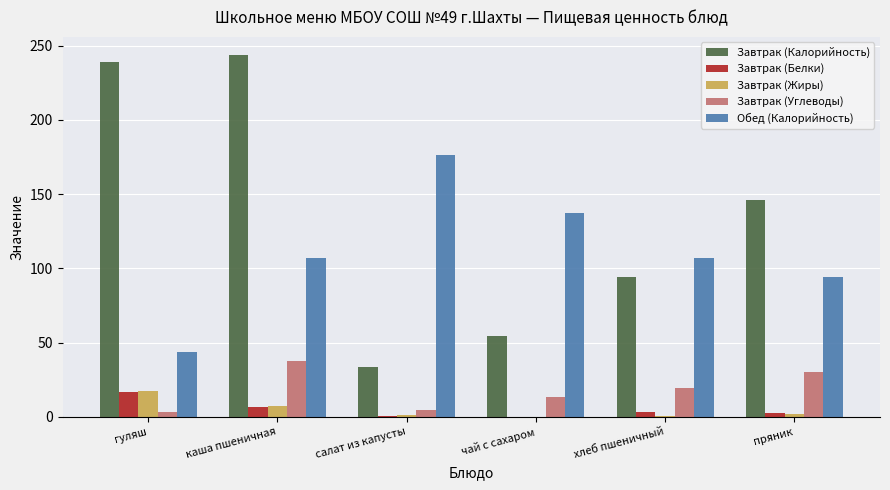

Which series changed the most between гуляш and пряник?

Завтрак (Калорийность)